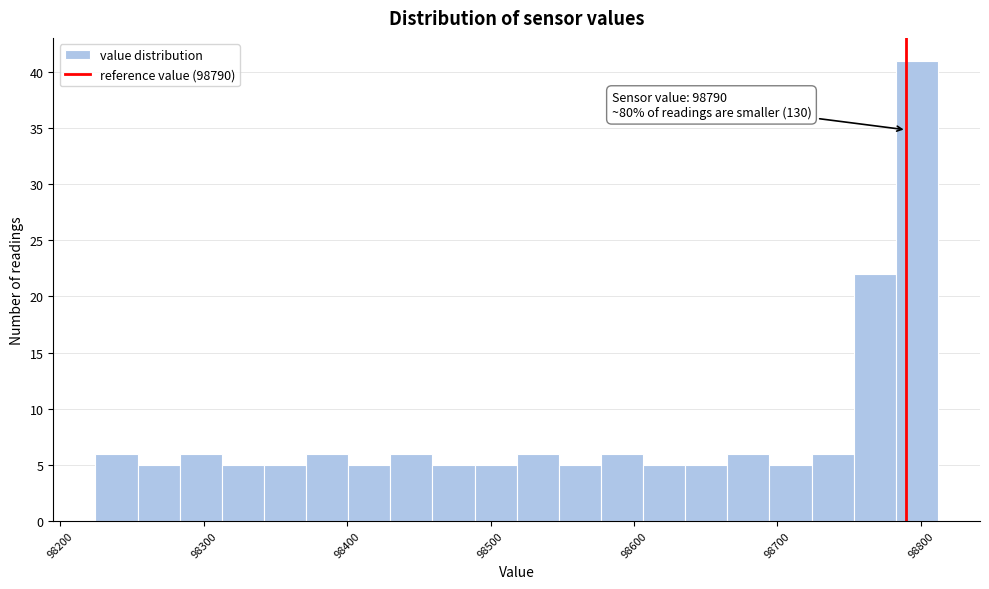

Around what value on the x-axis is the tallest bar? Give the approximate position of its centre, as read against the axis.

98800